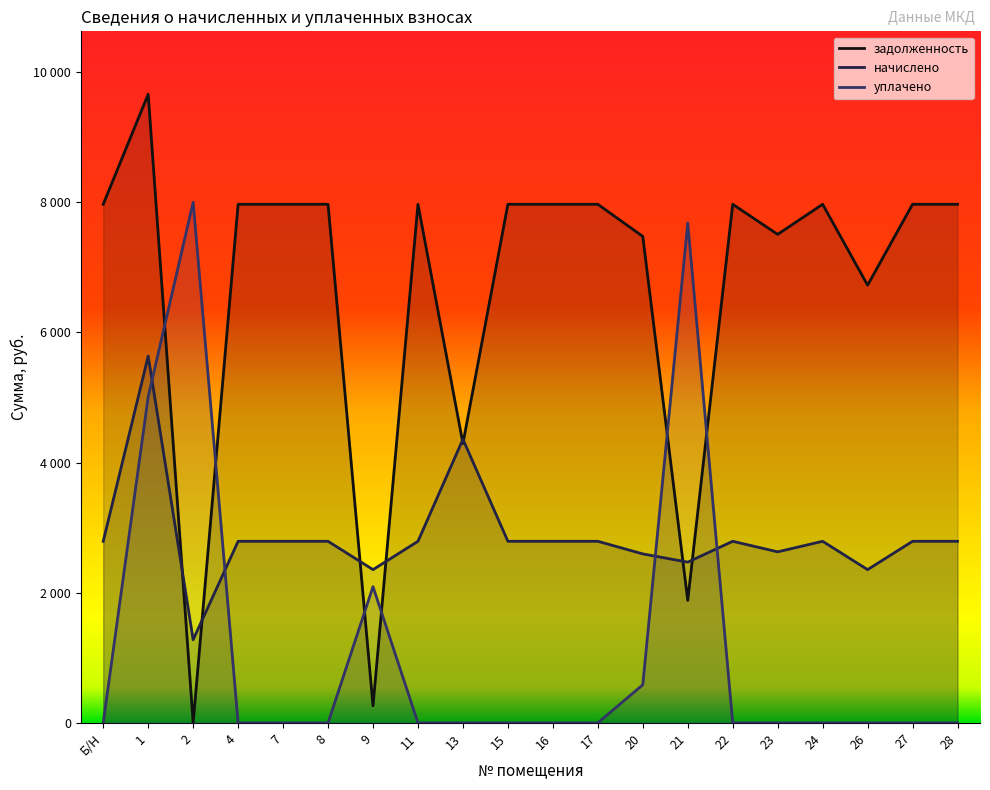

True or false: начислено and задолженность cross at least once.

True